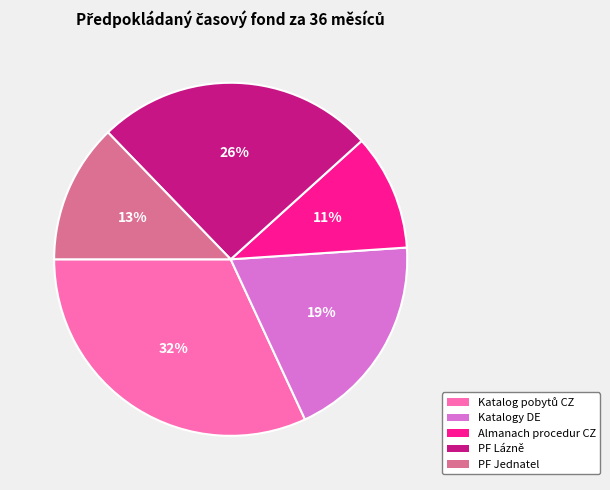

How many segments does this pie chart have?

5